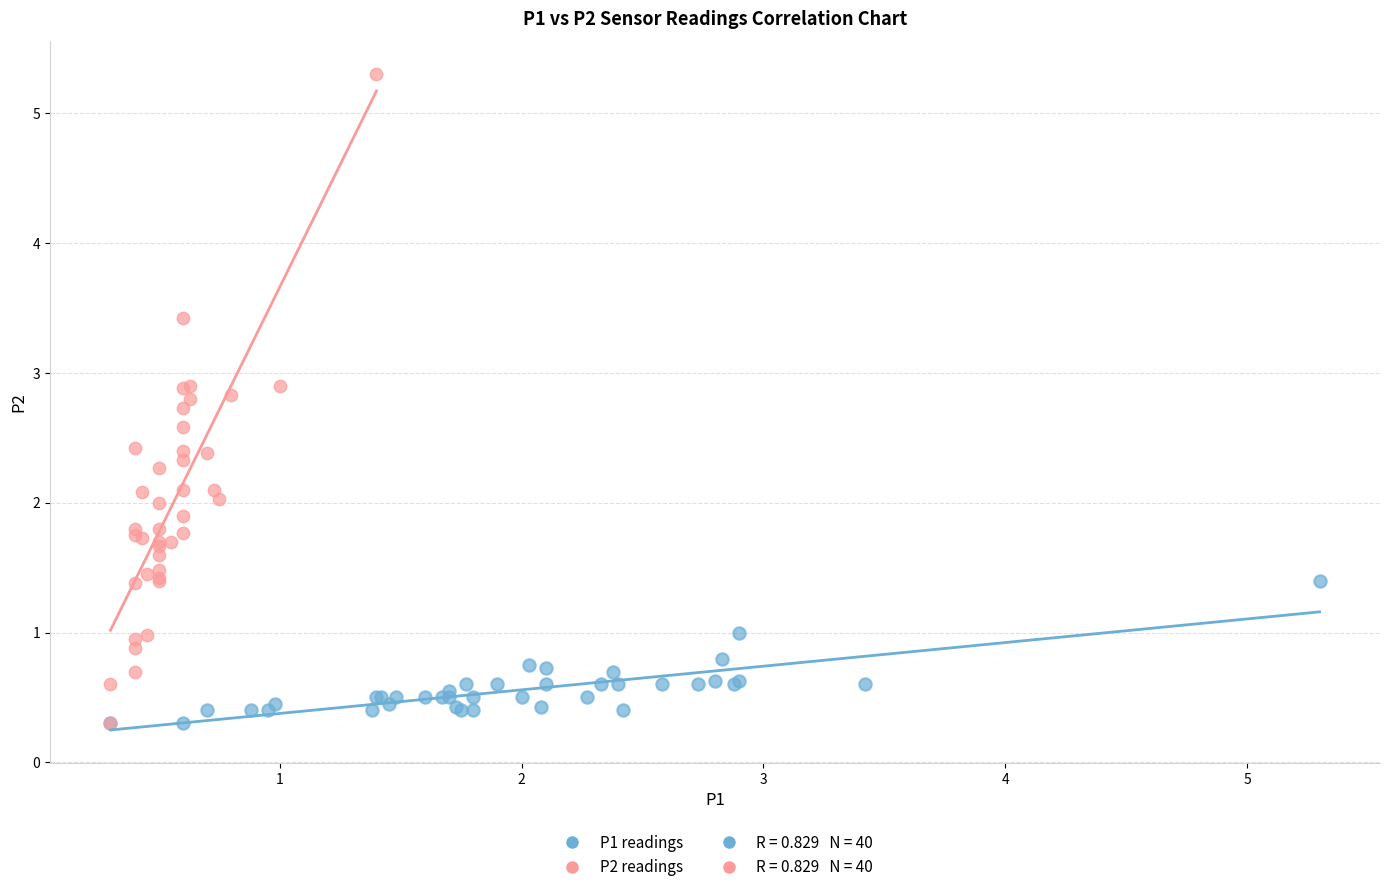

Which series has the widest spread of Y values?

P2 readings